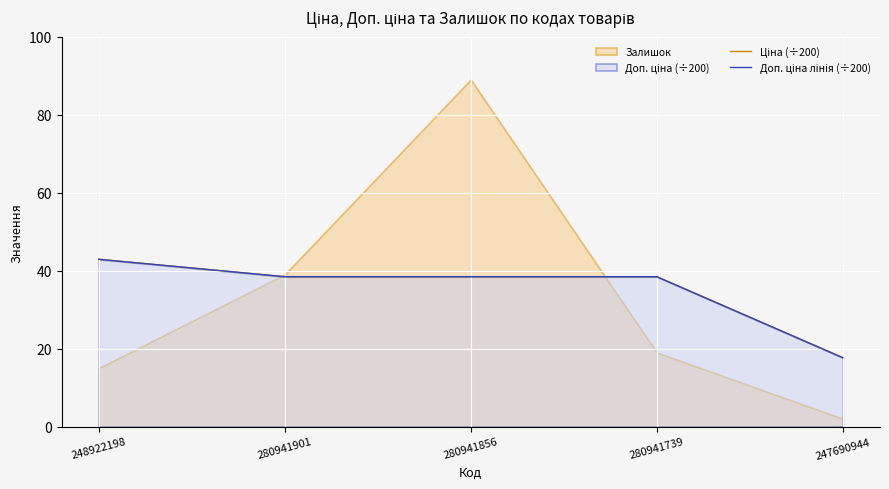

Is the value of Доп. ціна лінія (÷200) at 280941739 greater than the value of Ціна (÷200) at 280941901?

No